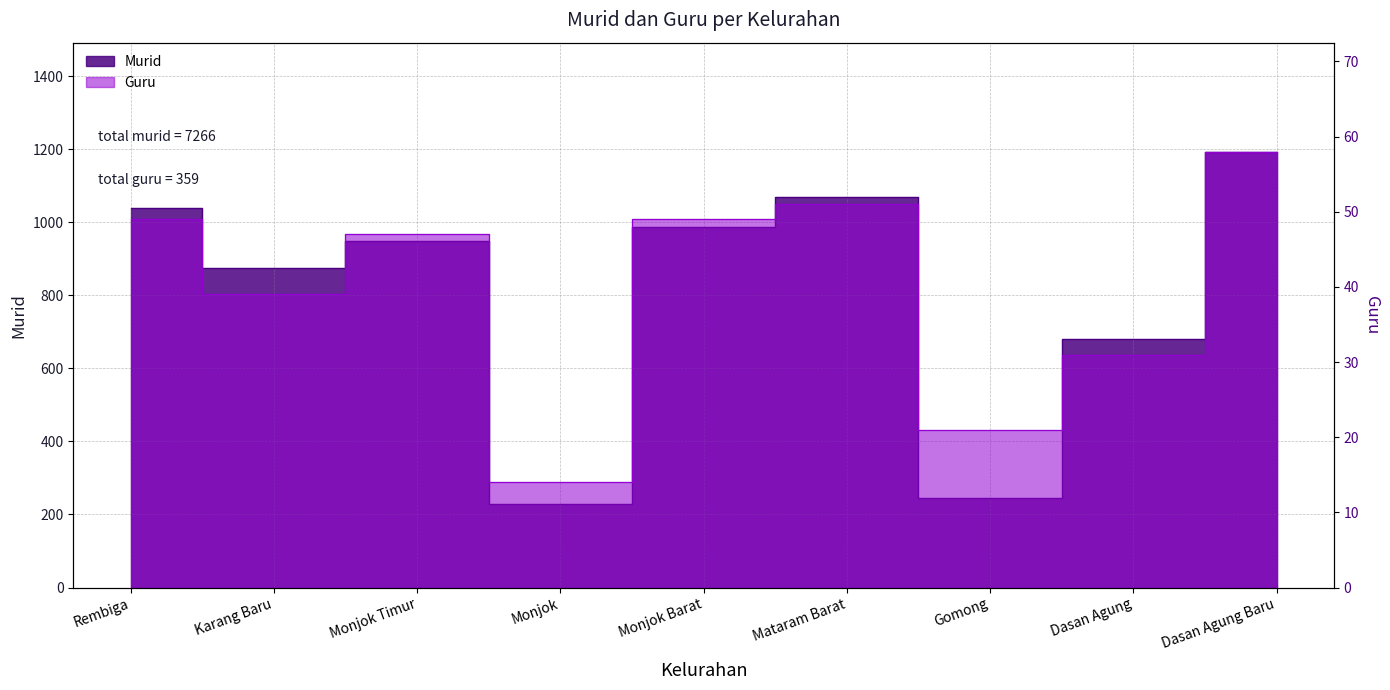

What is the spread (max minus min) of values at Monjok Barat?

939